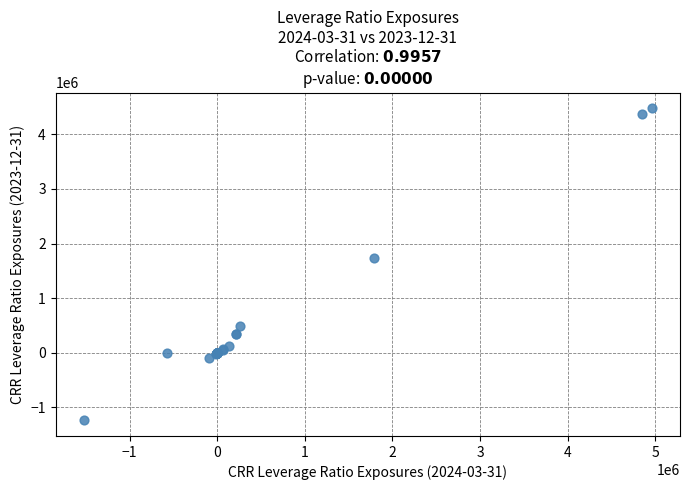

What Y value in the scatter plot is closest to 1621855?

1732708.4